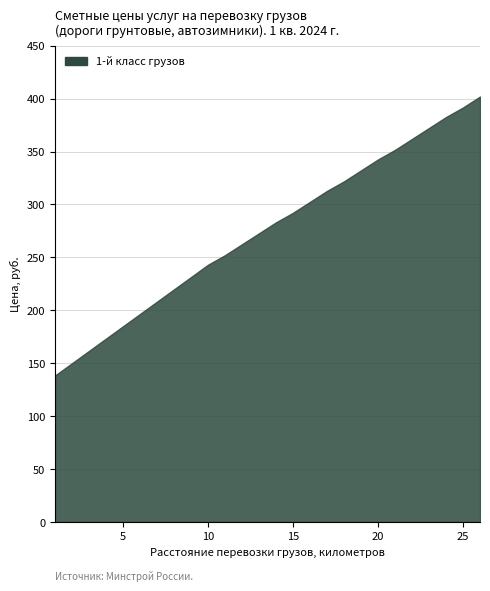

How many data points are less than 283?

13